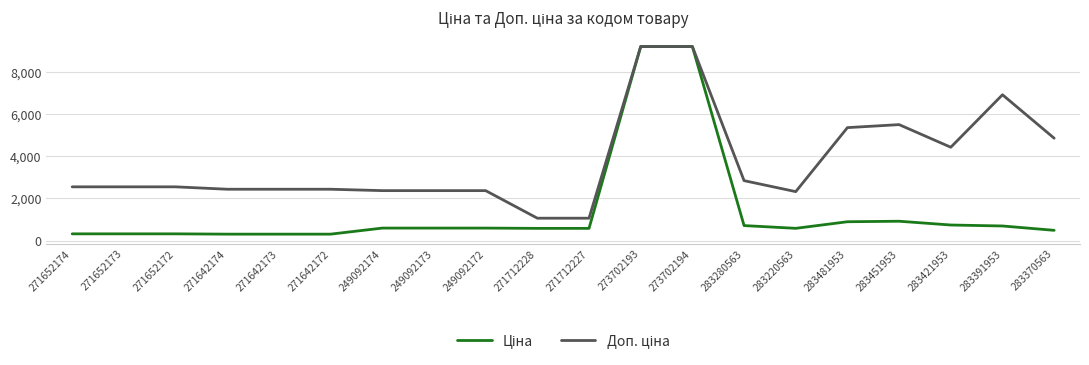

What is the spread (max minus min) of values at 271652174?

2228.1